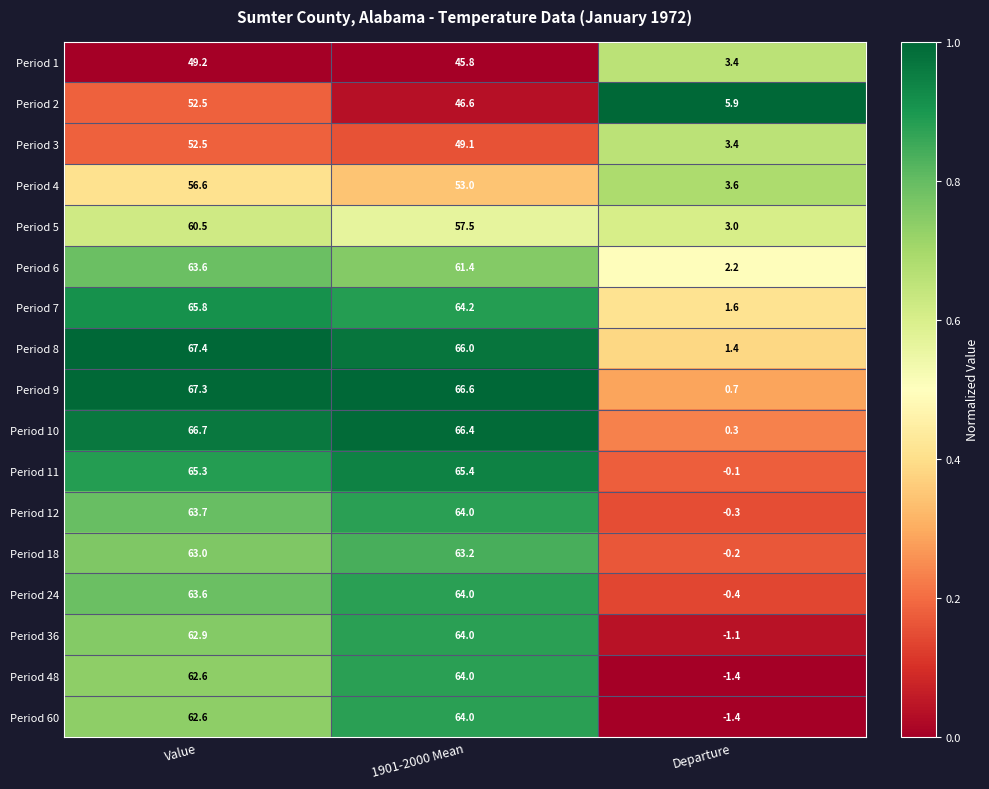

Which series has the largest total across all categories?

Period 8